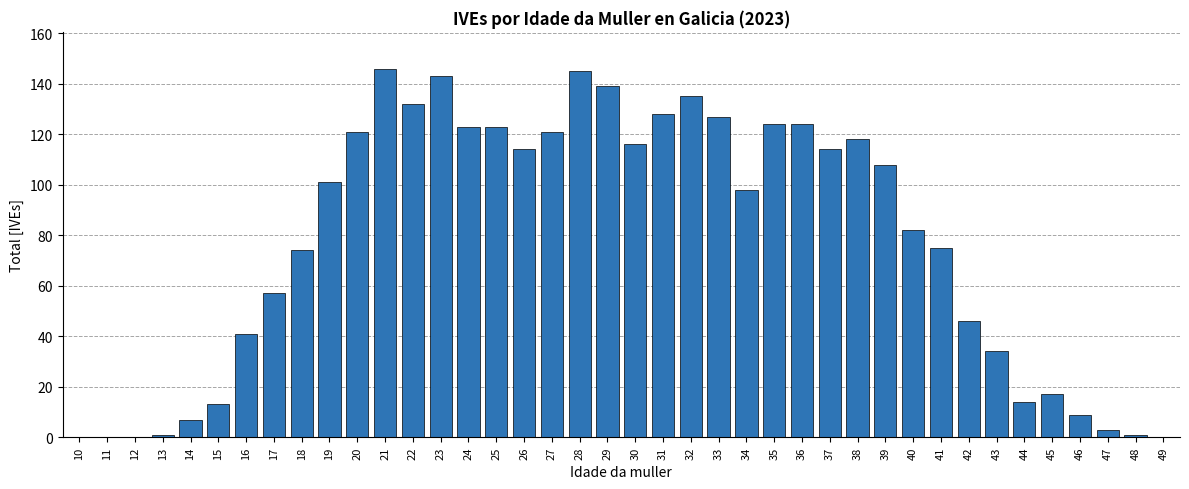

Does the chart contain stacked bars?

No